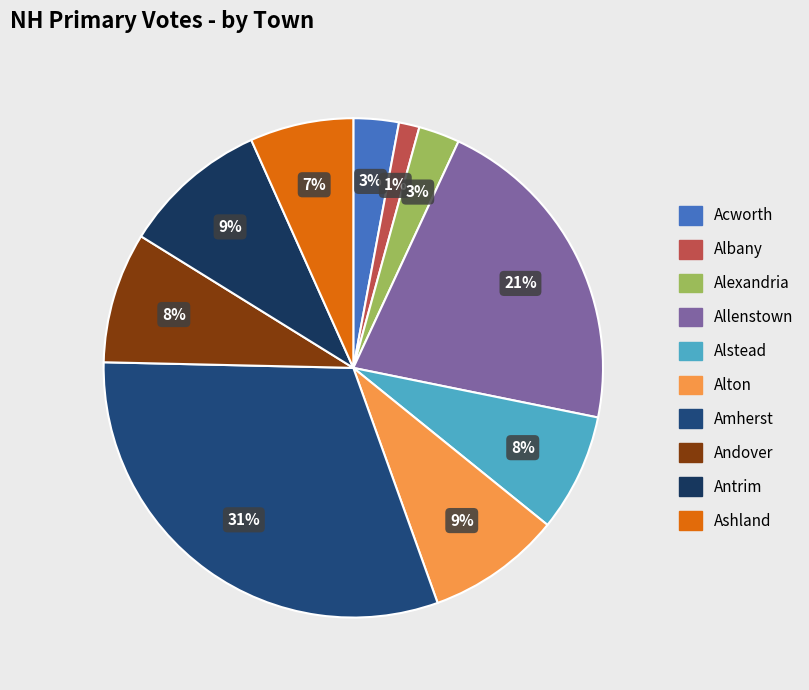

True or false: Andover accounts for 19% of the total.

False